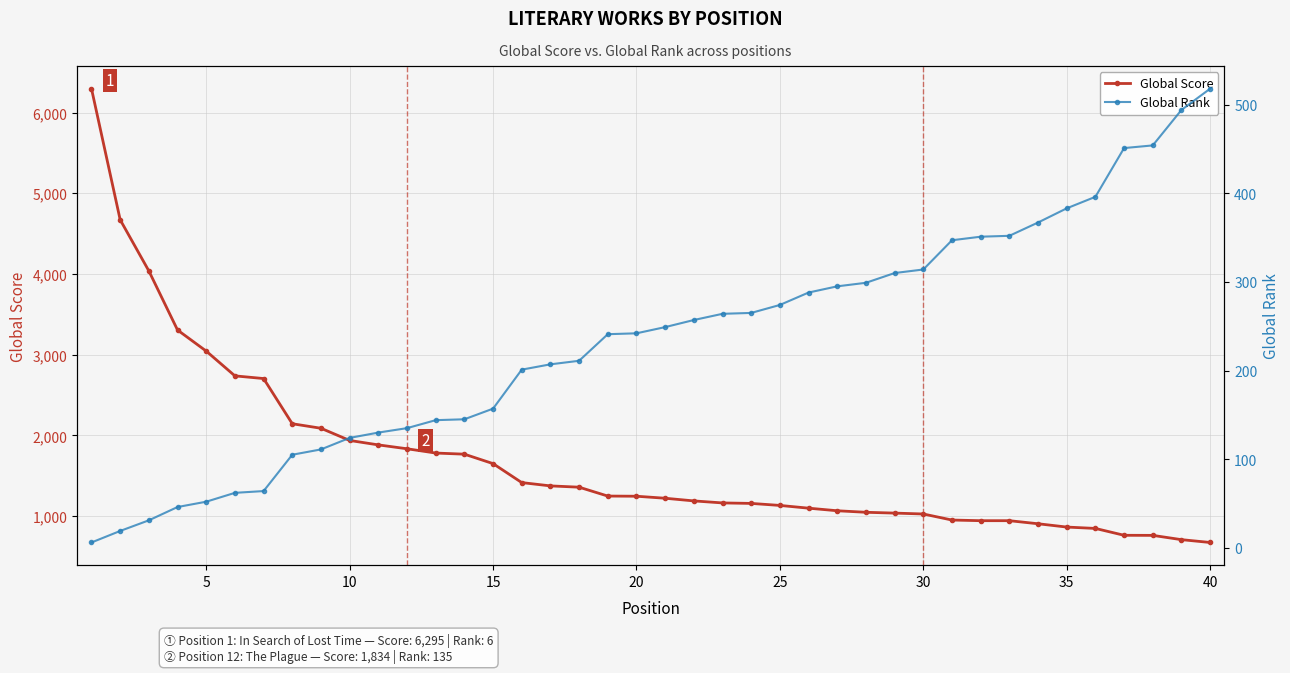

Which series has the largest total across all categories?

Global Score